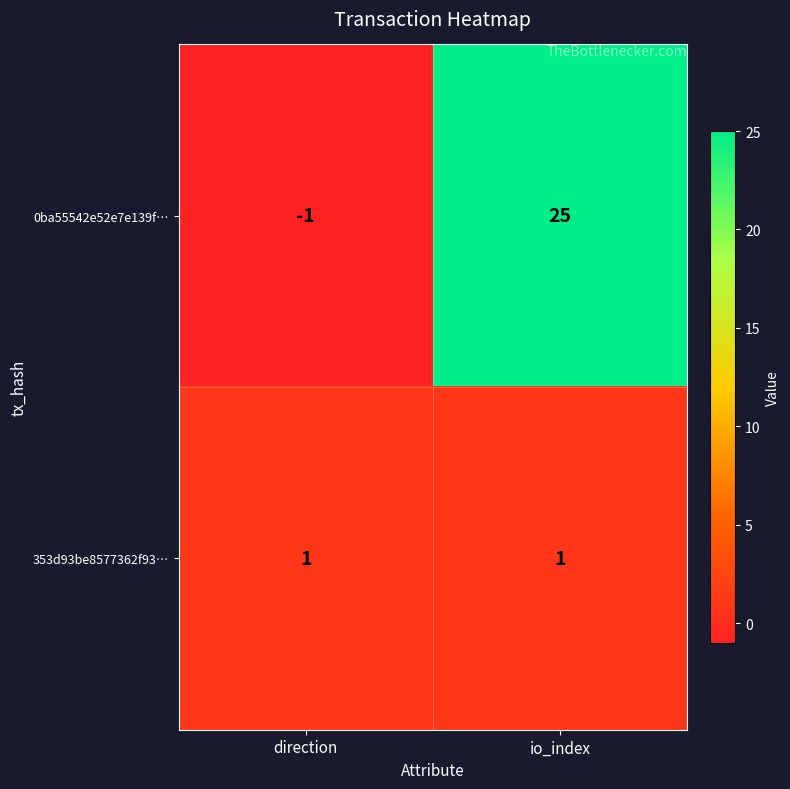

Reading right to left, transcribe all the data shown in this chart.

0ba55542e52e7e139f…: io_index=25	direction=-1
353d93be8577362f93…: io_index=1	direction=1